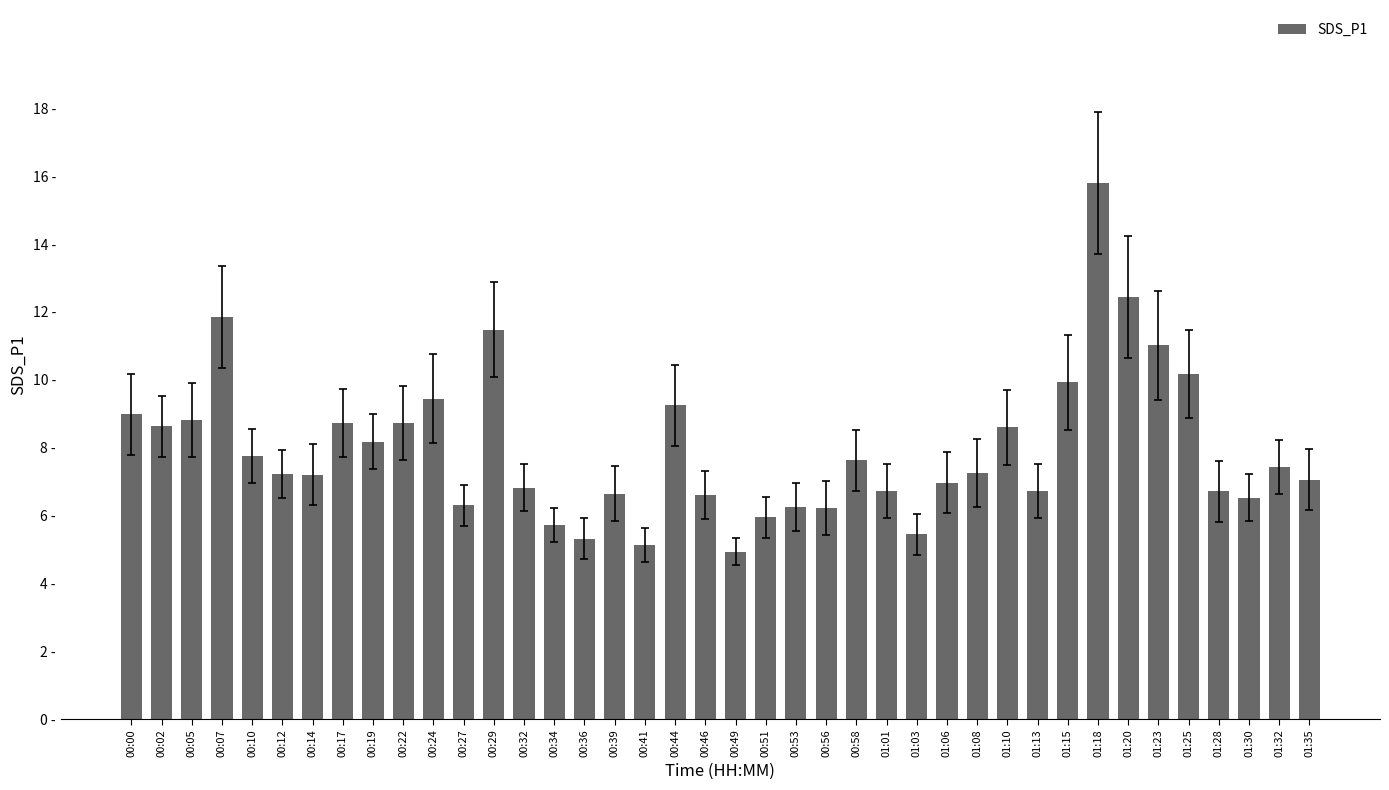

Reading left to right, list all the values displayed in this chart.

00:00=9.0	00:02=8.6	00:05=8.8	00:07=11.8	00:10=7.8	00:12=7.2	00:14=7.2	00:17=8.7	00:19=8.2	00:22=8.7	00:24=9.4	00:27=6.3	00:29=11.5	00:32=6.8	00:34=5.7	00:36=5.3	00:39=6.7	00:41=5.1	00:44=9.2	00:46=6.6	00:49=4.9	00:51=6.0	00:53=6.2	00:56=6.2	00:58=7.6	01:01=6.7	01:03=5.5	01:06=7.0	01:08=7.2	01:10=8.6	01:13=6.7	01:15=9.9	01:18=15.8	01:20=12.4	01:23=11.0	01:25=10.2	01:28=6.7	01:30=6.5	01:32=7.4	01:35=7.0